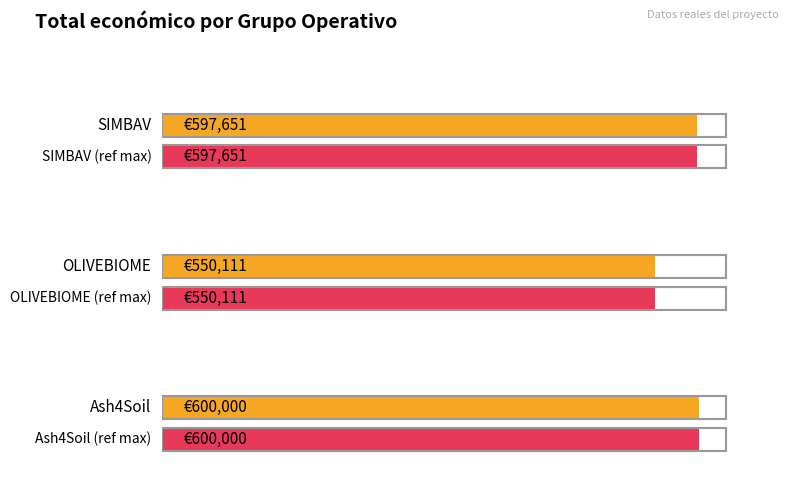

Reading left to right, list all the values displayed in this chart.

597651	550111	600000